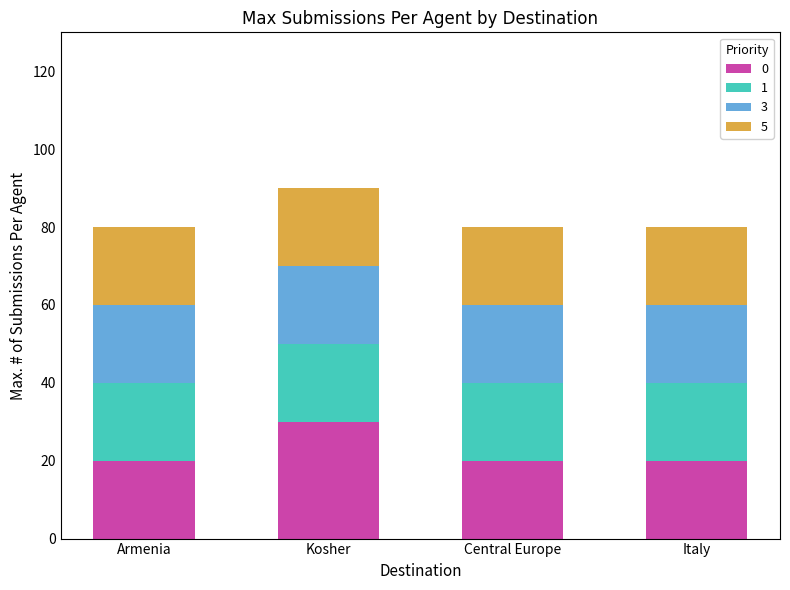

Reading left to right, transcribe the values for 0.

Armenia=20	Kosher=30	Central Europe=20	Italy=20